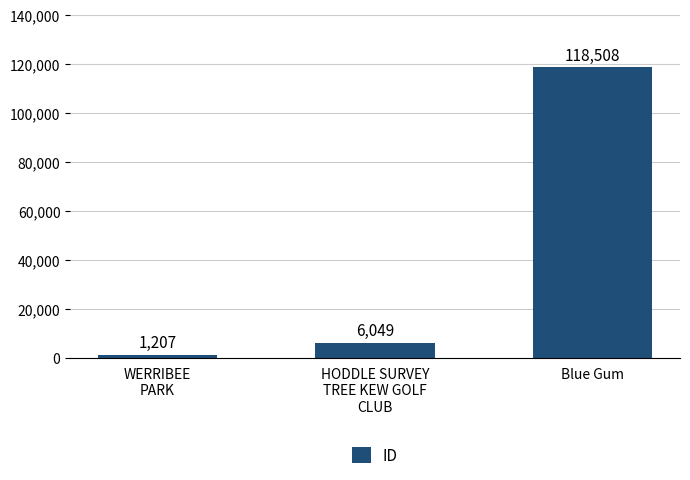

The chart shows a value of 118508 at Blue Gum. True or false?

True